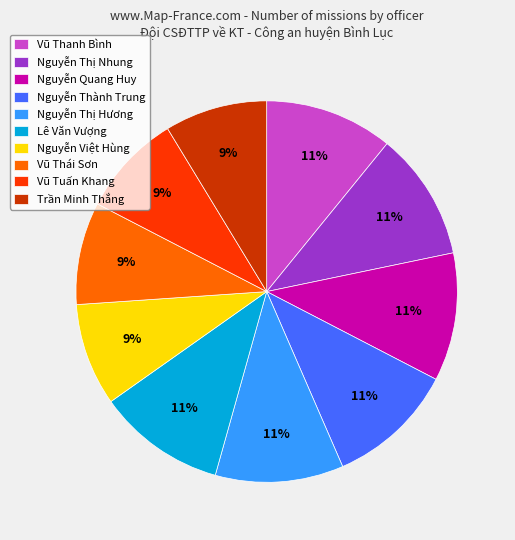

Does Vũ Tuấn Khang represent more than half of the total?

No